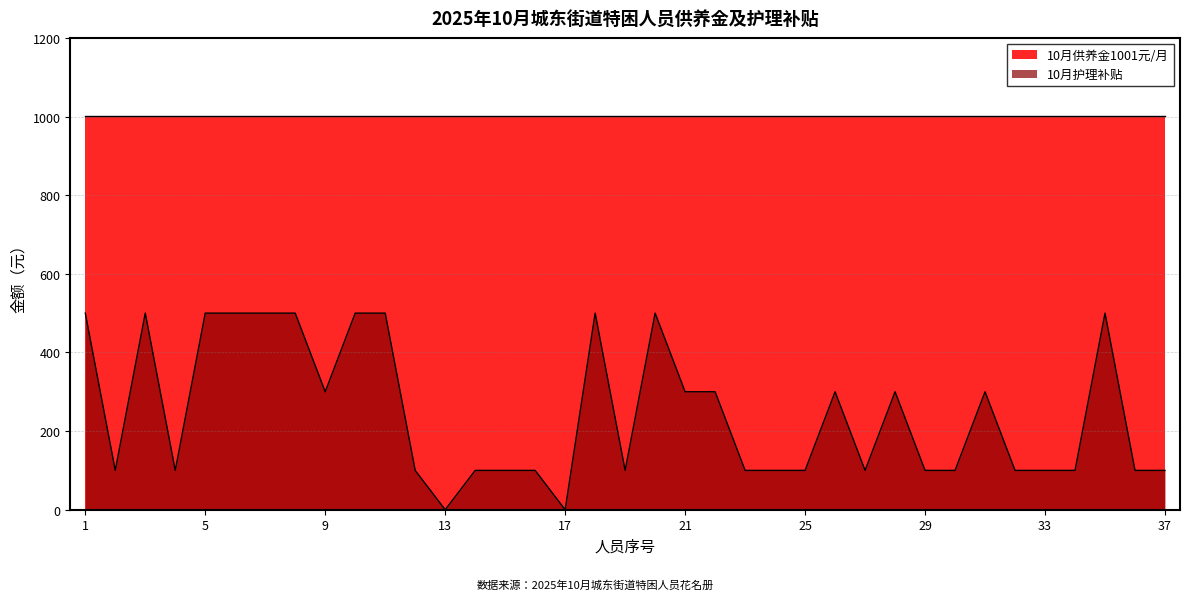

What is the change in value from 14 to 22?

+200